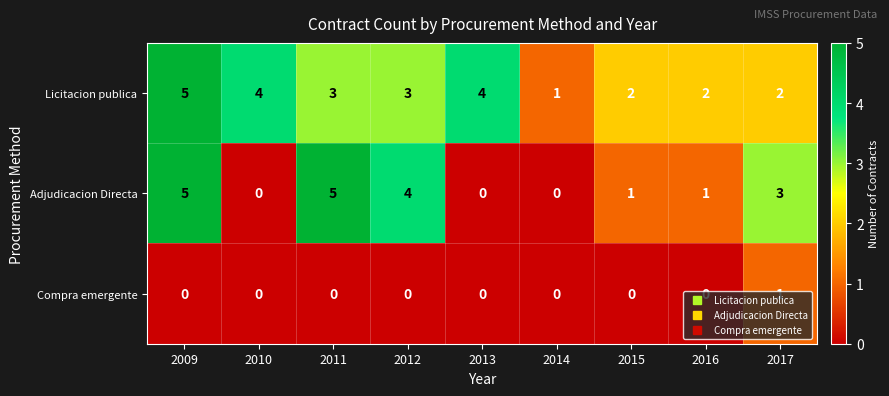

Is the value of Adjudicacion Directa at 2015 greater than the value of Licitacion publica at 2013?

No